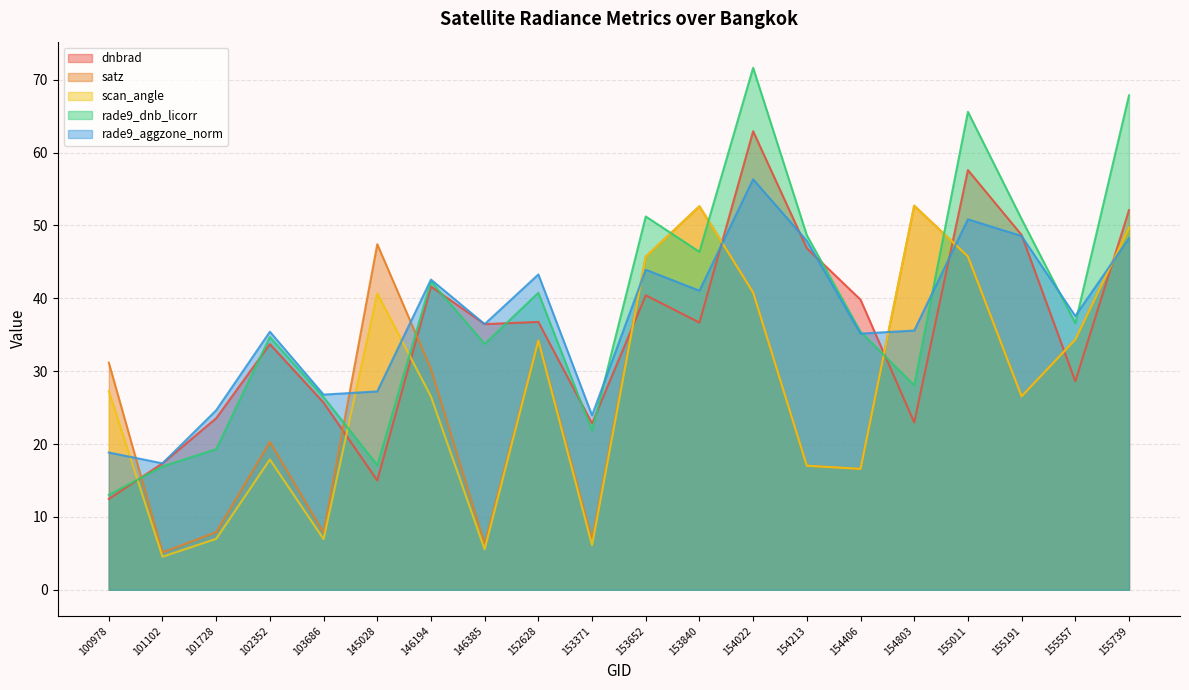

True or false: satz and rade9_dnb_licorr cross at least once.

True